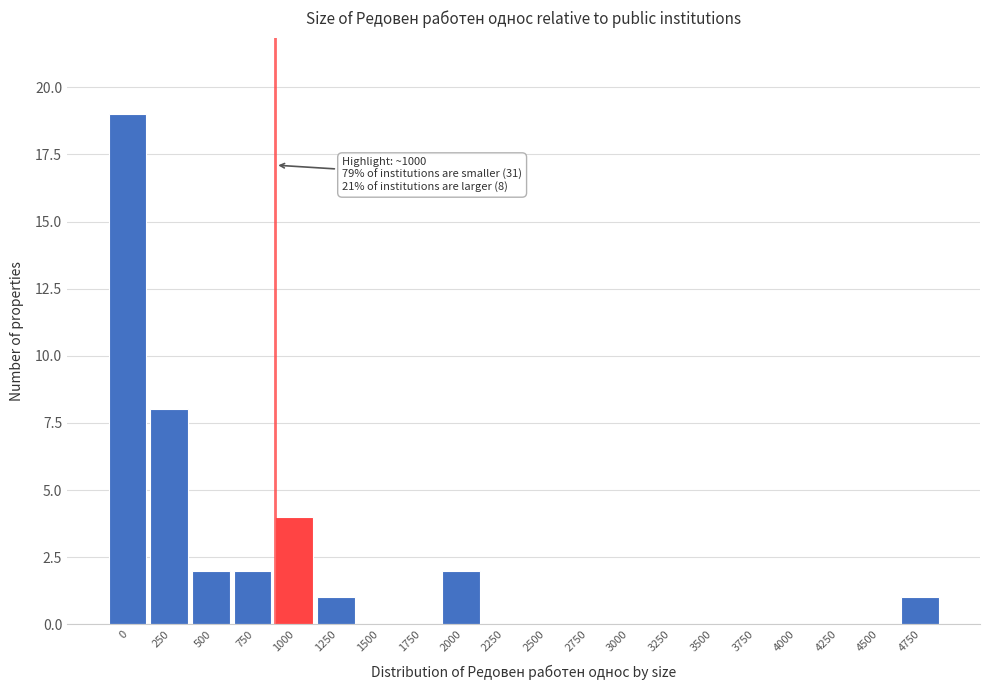

Reading left to right, what are all the values shown in this chart?

0=19	250=8	500=2	750=2	1000=4	1250=1	1500=0	1750=0	2000=2	2250=0	2500=0	2750=0	3000=0	3250=0	3500=0	3750=0	4000=0	4250=0	4500=0	4750=1